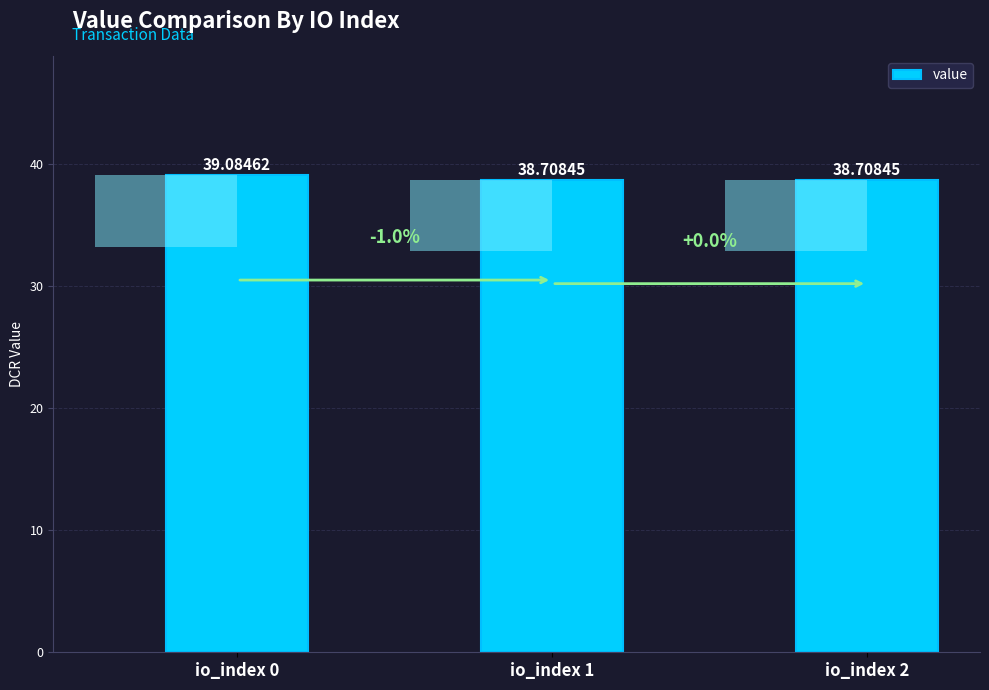

How many categories are shown in the chart?

3